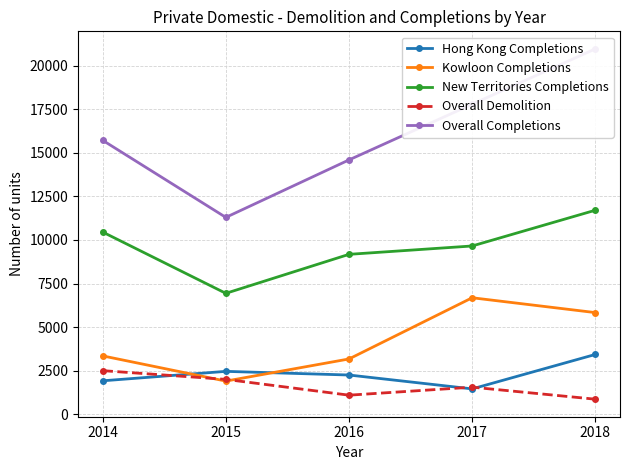

Count the Overall Demolition values in the range 1092 to 1999.

3